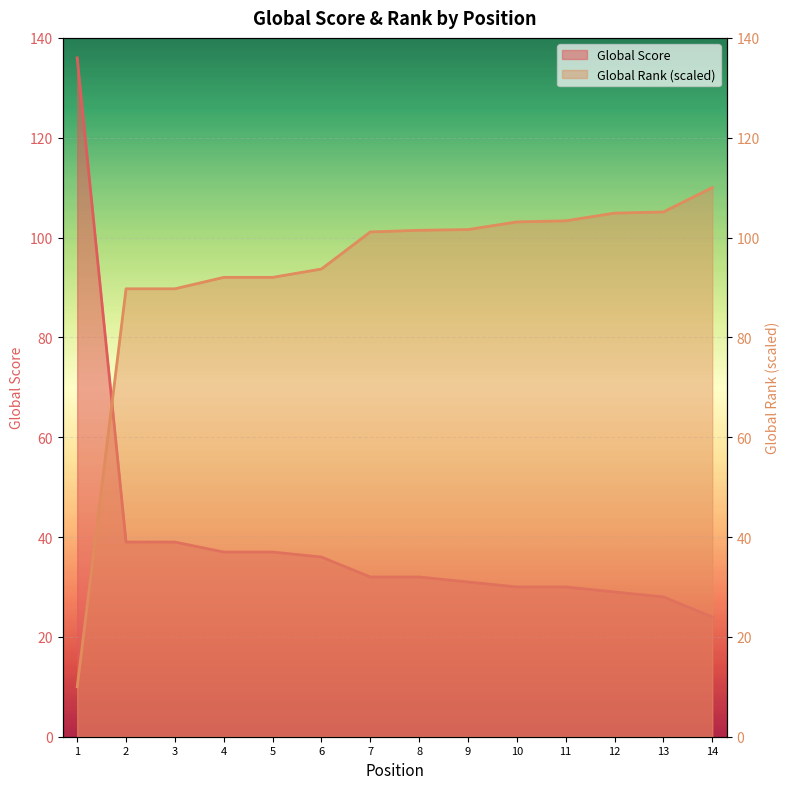

Reading right to left, list all the values displayed in this chart.

Global Score: 14=24.0	13=28.0	12=29.0	11=30.0	10=30.0	9=31.0	8=32.0	7=32.0	6=36.0	5=37.0	4=37.0	3=39.0	2=39.0	1=136.0
Global Rank: 14=110.0	13=105.1	12=104.9	11=103.4	10=103.1	9=101.6	8=101.5	7=101.1	6=93.7	5=92.0	4=92.0	3=89.7	2=89.7	1=10.0